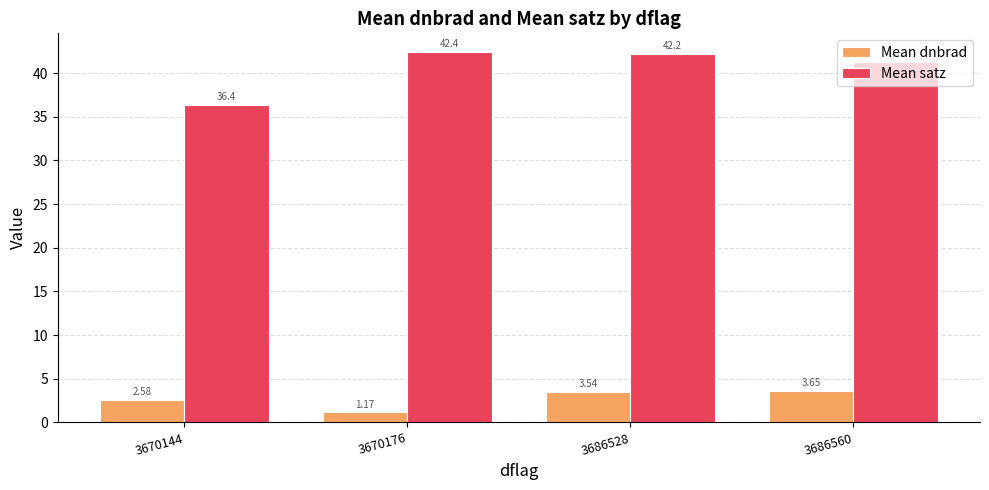

At which label does Mean dnbrad reach its peak?

3686560